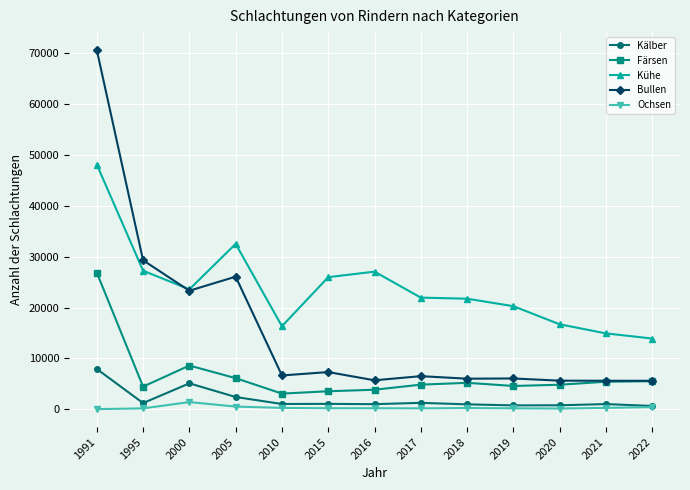

Where is the first local maximum for Färsen?

2000